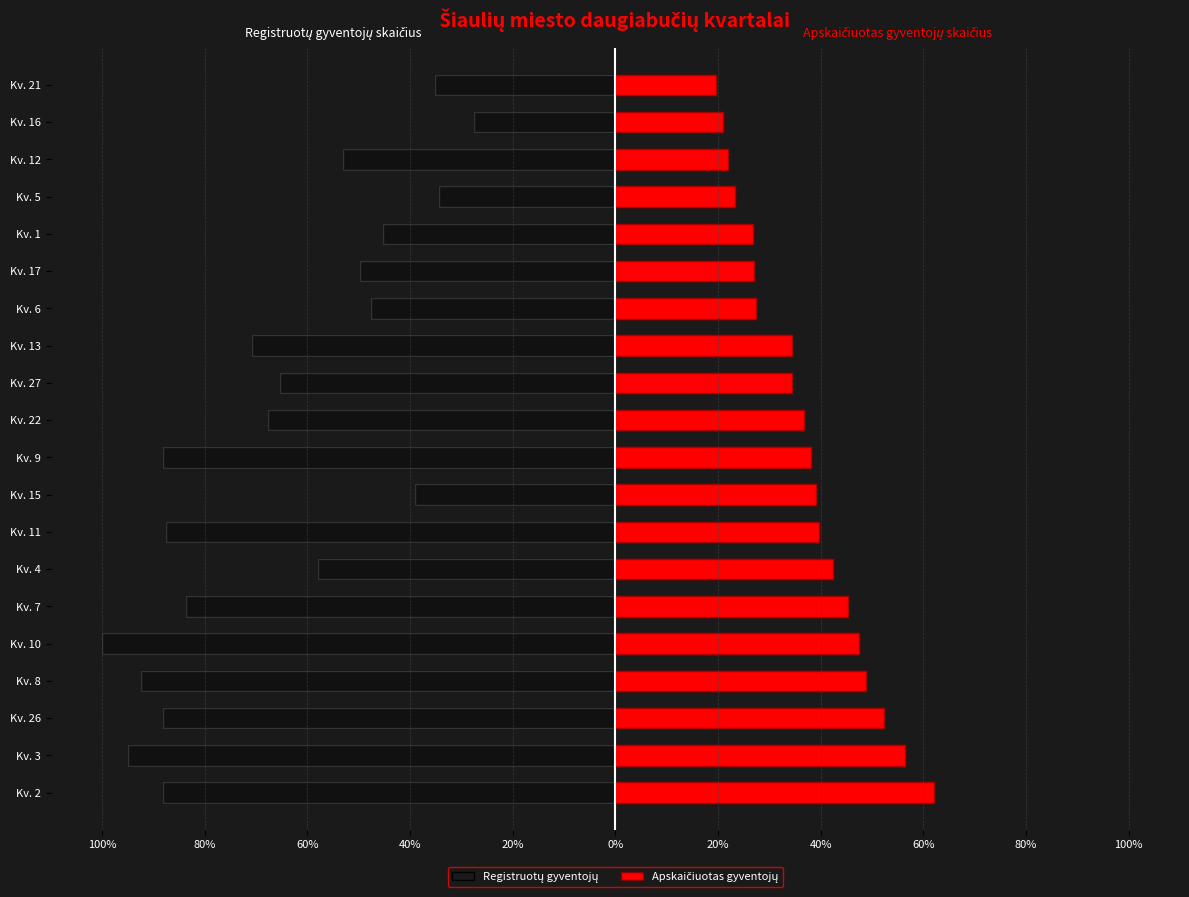

Which series has the largest range (max minus min)?

Registruotų gyventojų